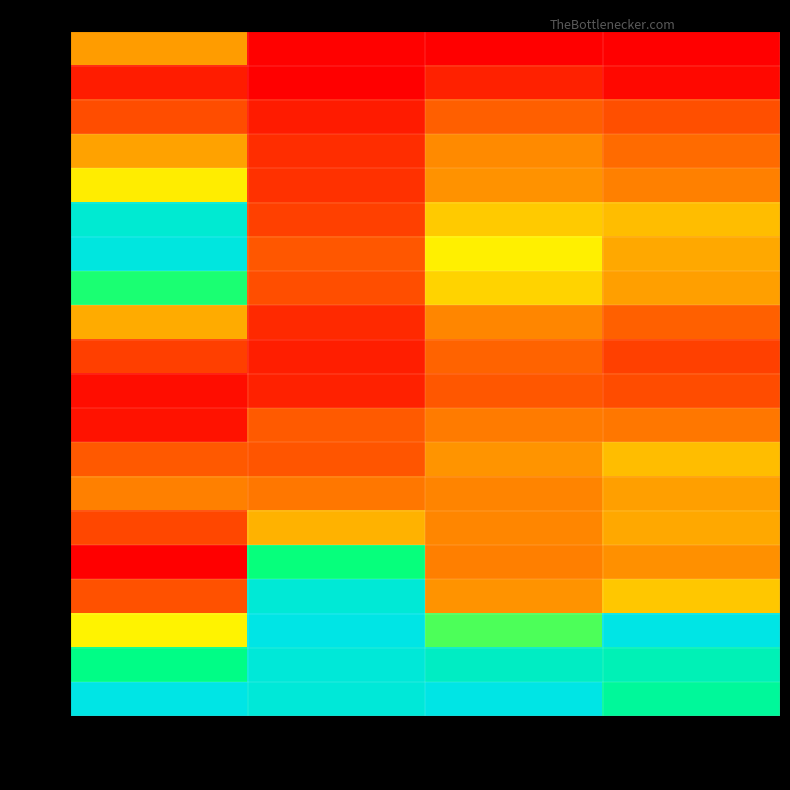

Which series changed the most between Col_2(ships) and Col_5(other)?

1921